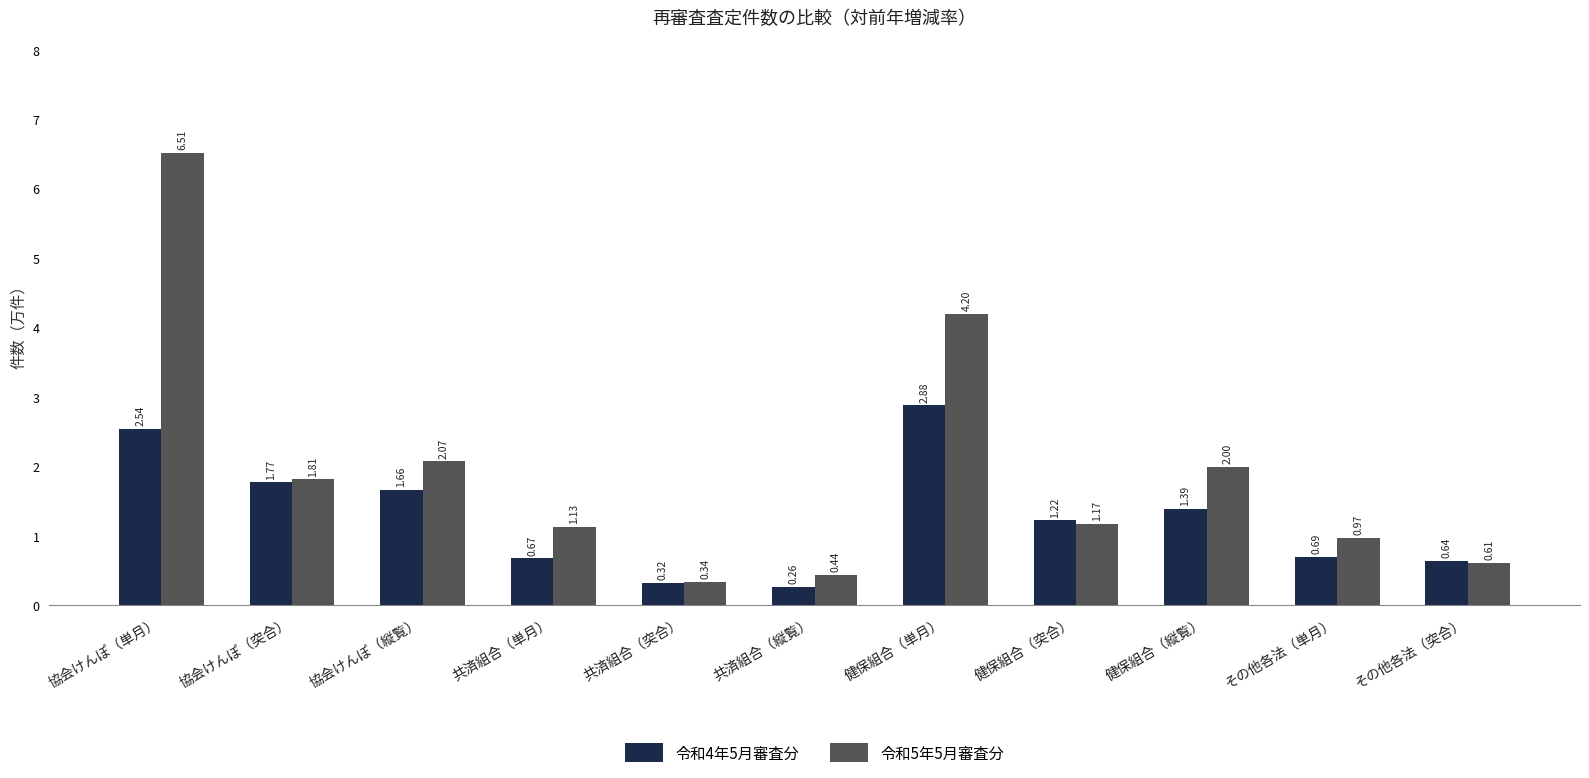

Which category has the highest value in the 令和5年5月審査分 series?

協会けんぽ（単月）